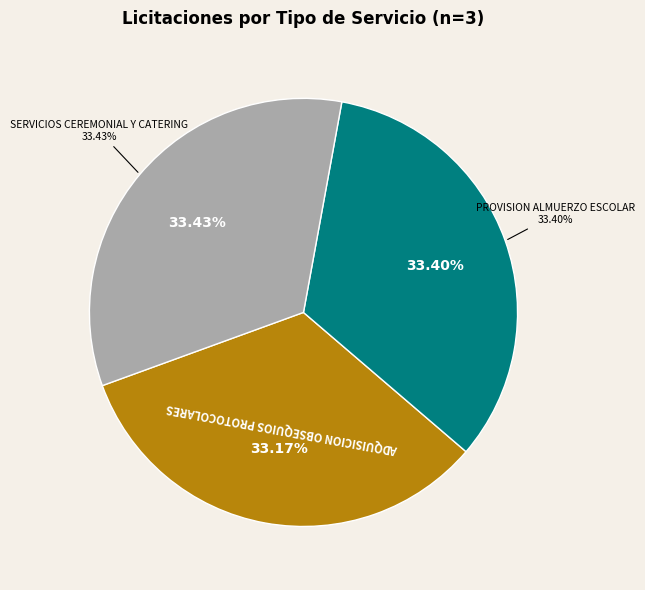

To the nearest percent, what is the average slice percentage?

33%